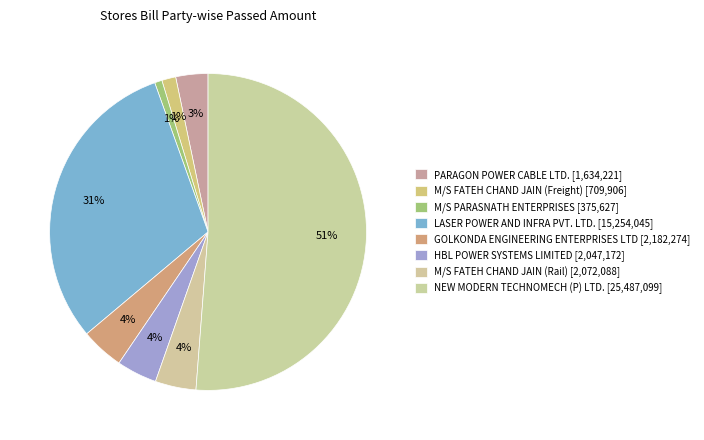

To the nearest percent, what is the average slice percentage?

12%